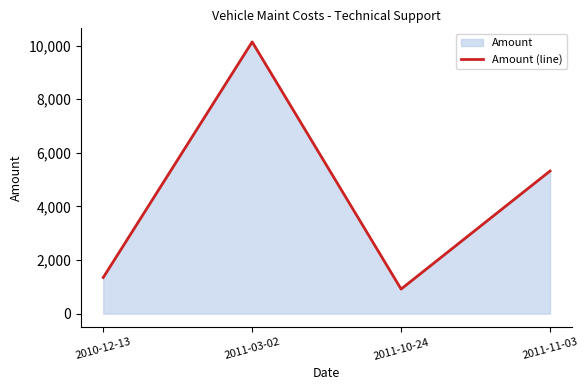

How many lines are shown in the chart?

1